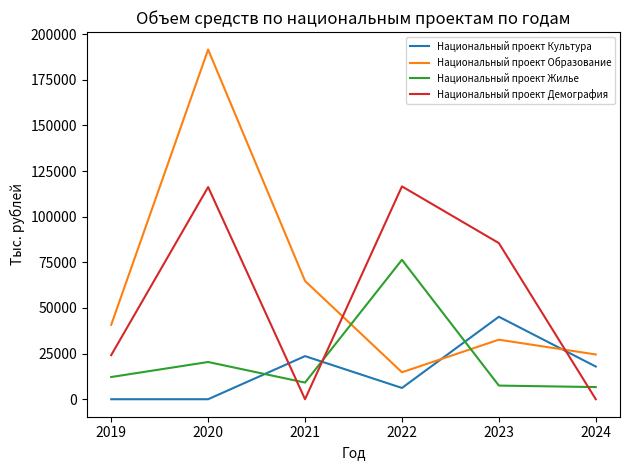

How many values in the Национальный проект Демография series exceed 85515?

3